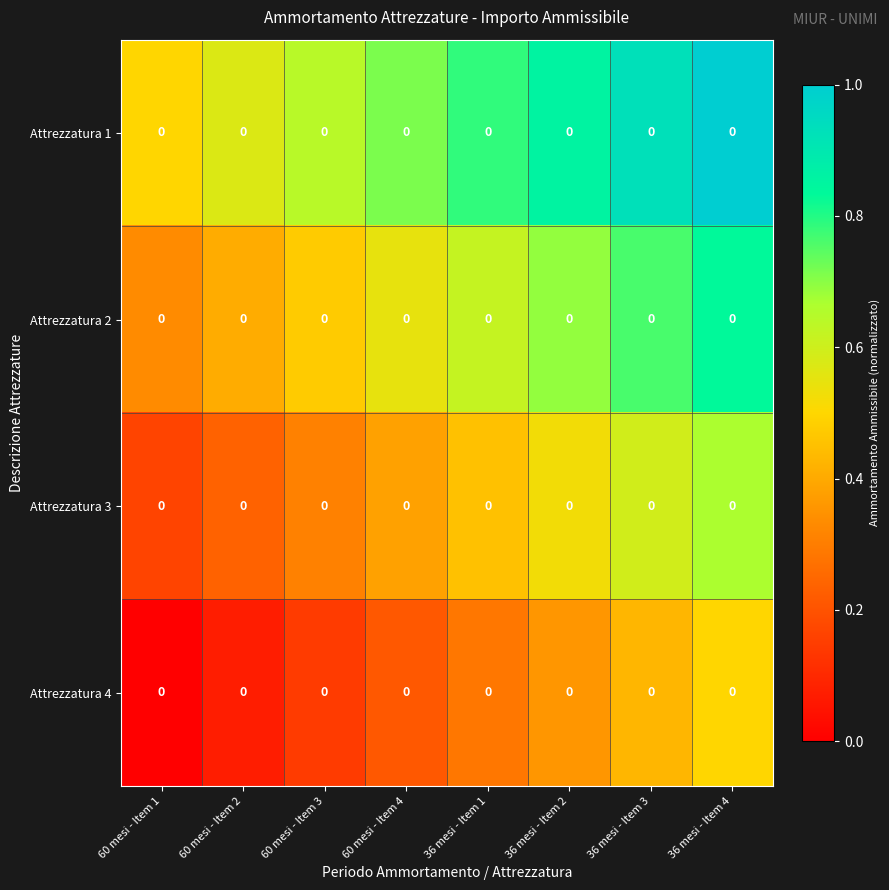

Which series has the widest spread of values?

Attrezzatura 2